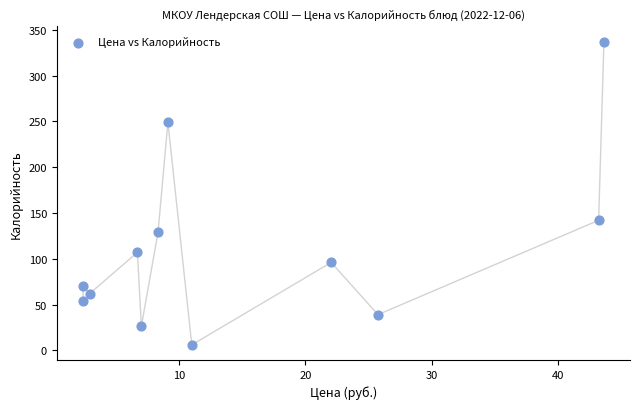

What Y value in the scatter plot is closest to 171?

142.0